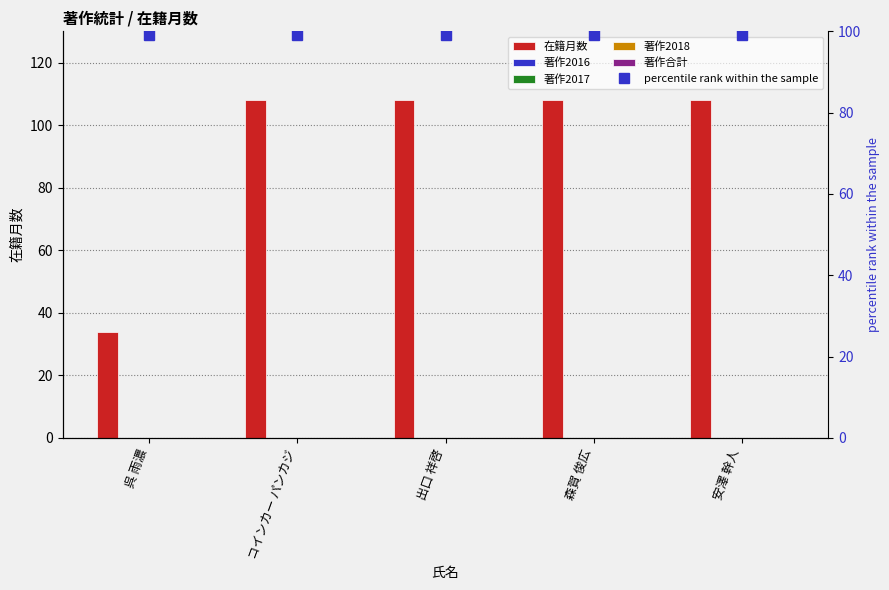

What is the sum of the 在籍月数 values at 安澤 幹人 and 呉 雨濃?

142